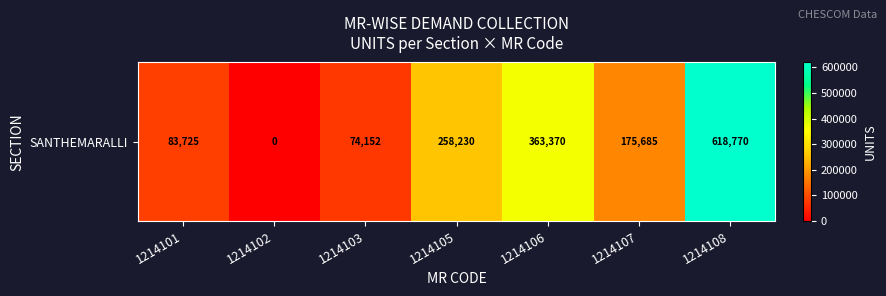

List the labels in order of value, largest first.

1214108, 1214106, 1214105, 1214107, 1214101, 1214103, 1214102